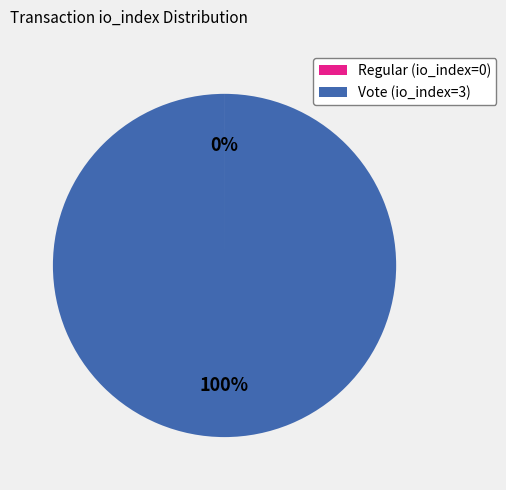

Which category has the biggest portion of the pie?

Vote (io_index=3)